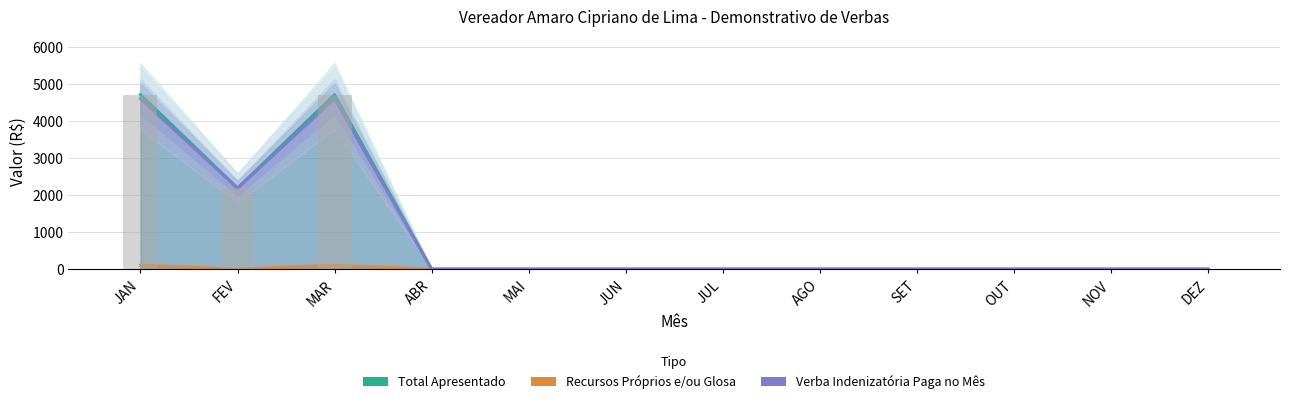

Between AGO and NOV, which series saw the biggest shift?

Total Apresentado